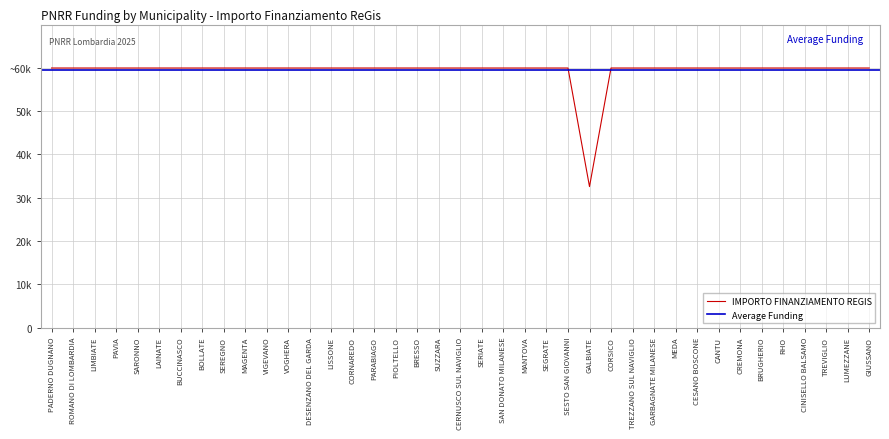

How many points are lower than both their immediate neighbors (excluding endpoints)?

1